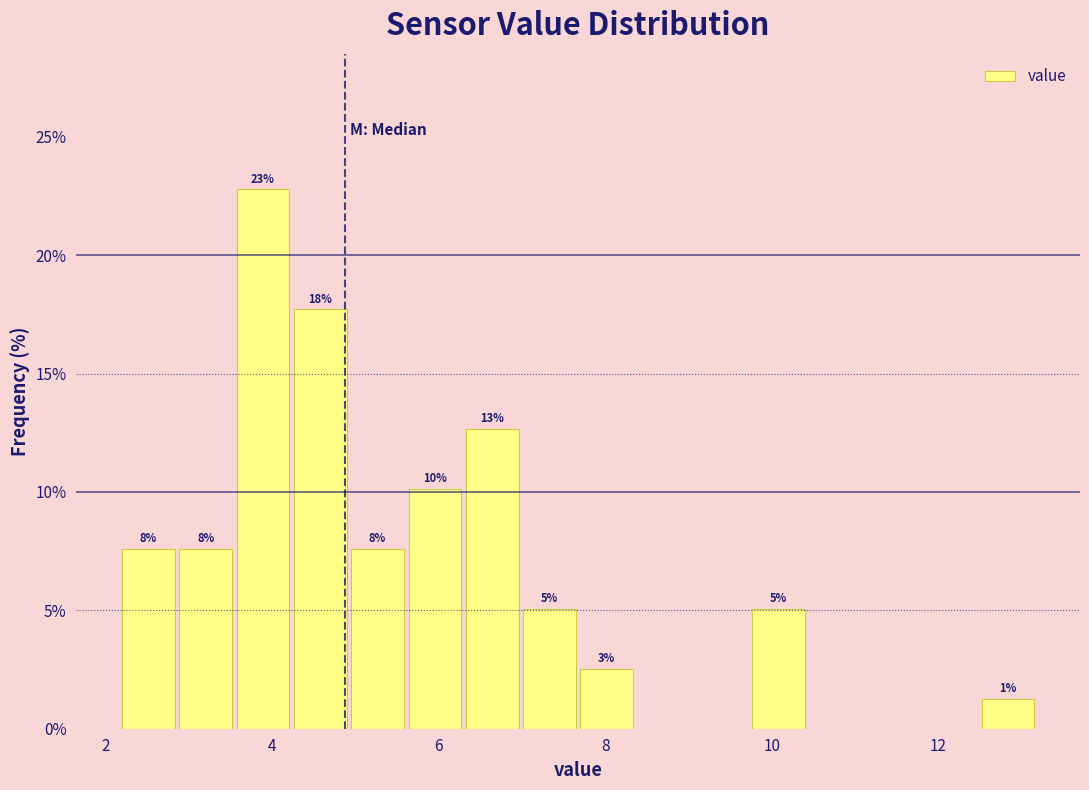

Read against the x-axis, roughly where is the centre of the tallest bar?

3.8